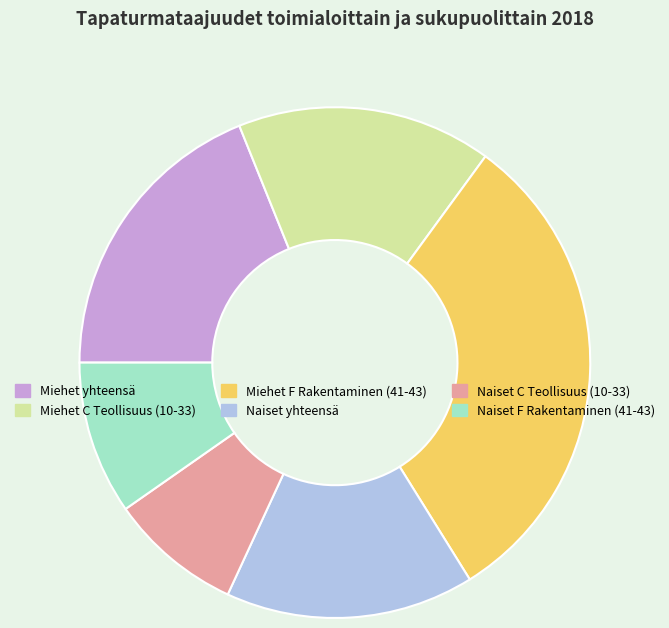

How many segments does this pie chart have?

6